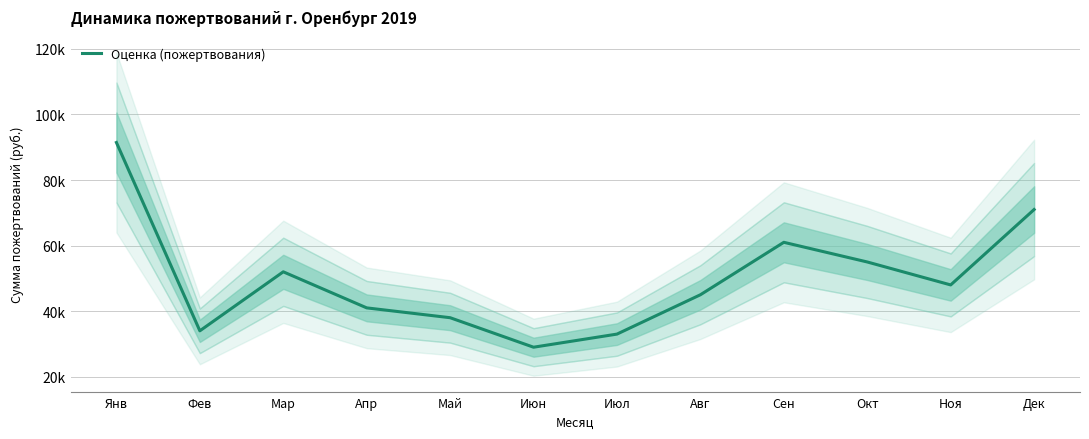

What is the change in value from Янв to Май?

-53447